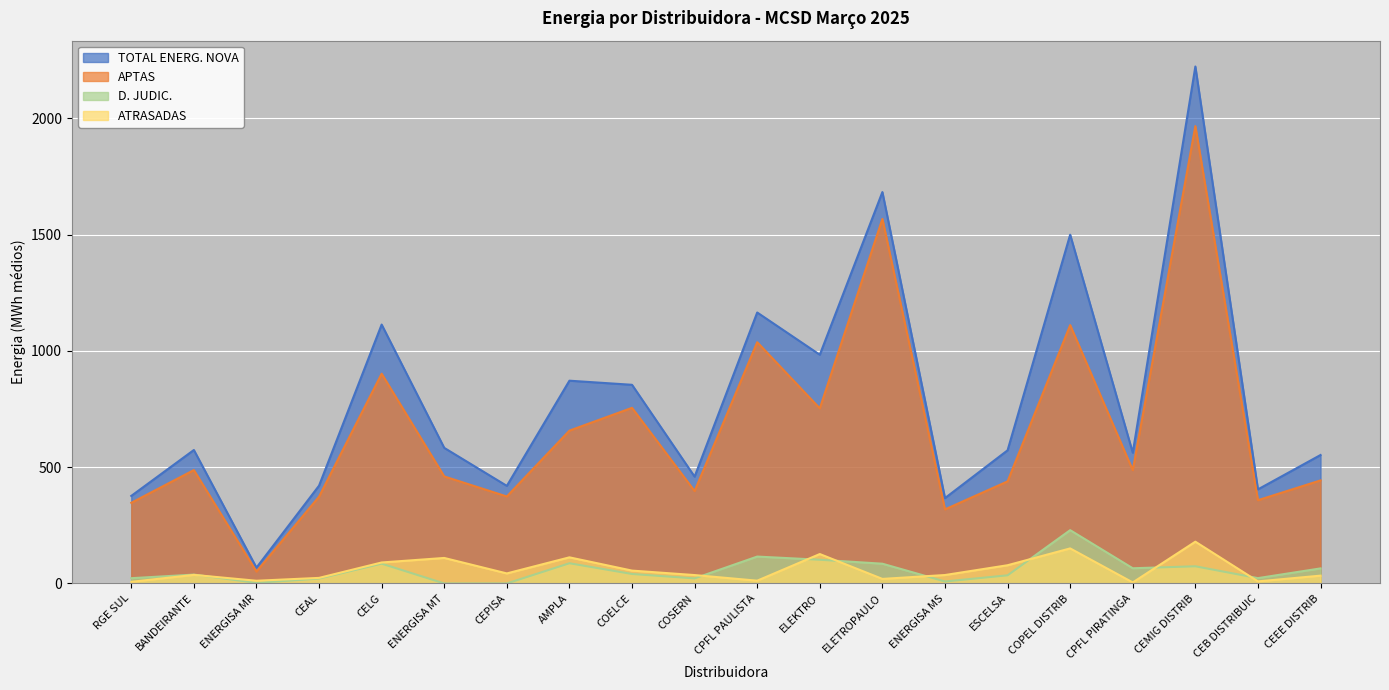

What is the label of the 7th point from the right?

ENERGISA MS